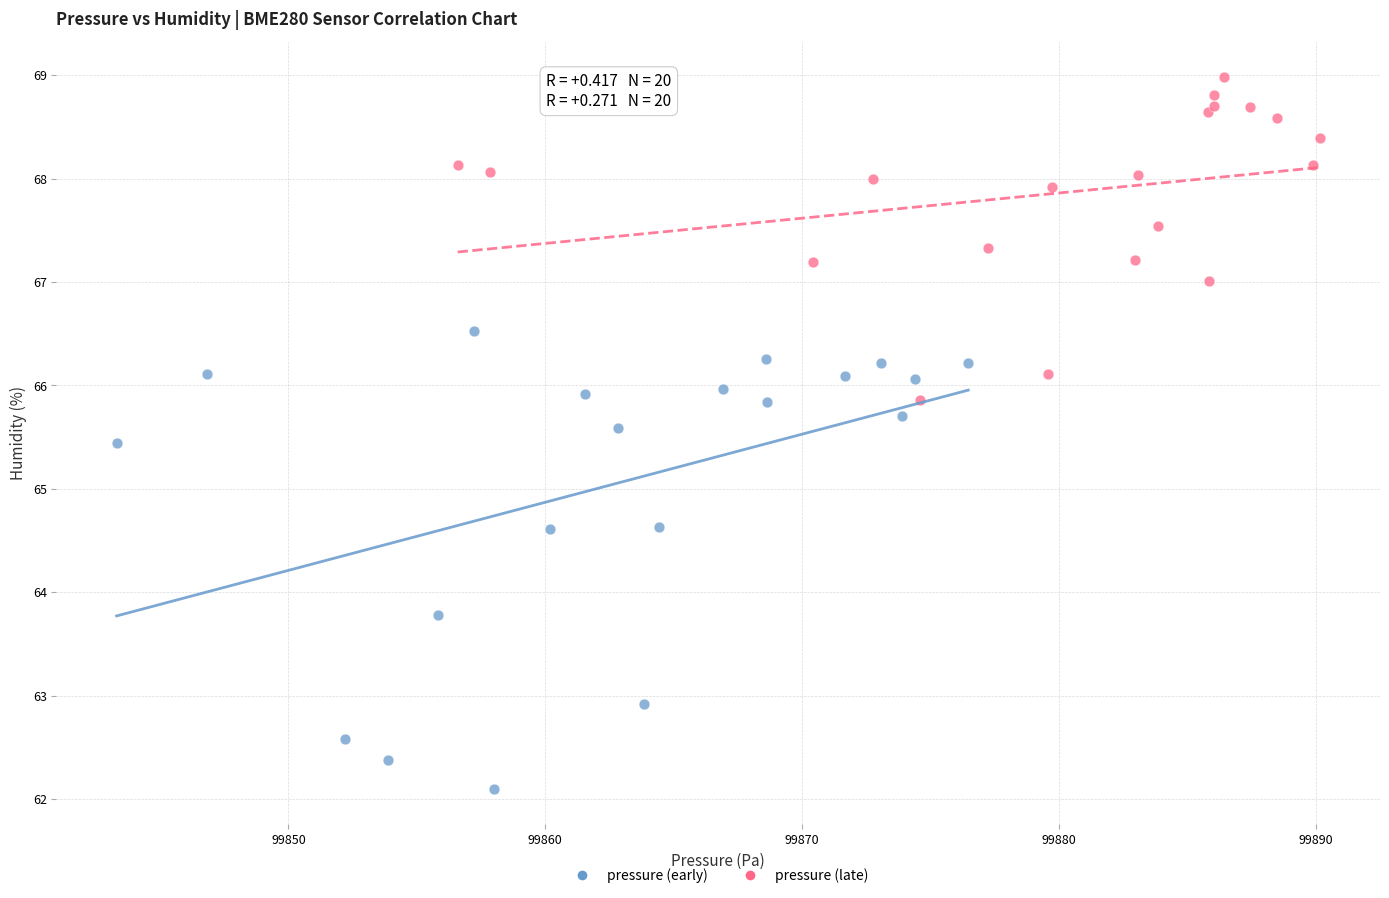

Which series reaches the minimum Y coordinate?

pressure (early)